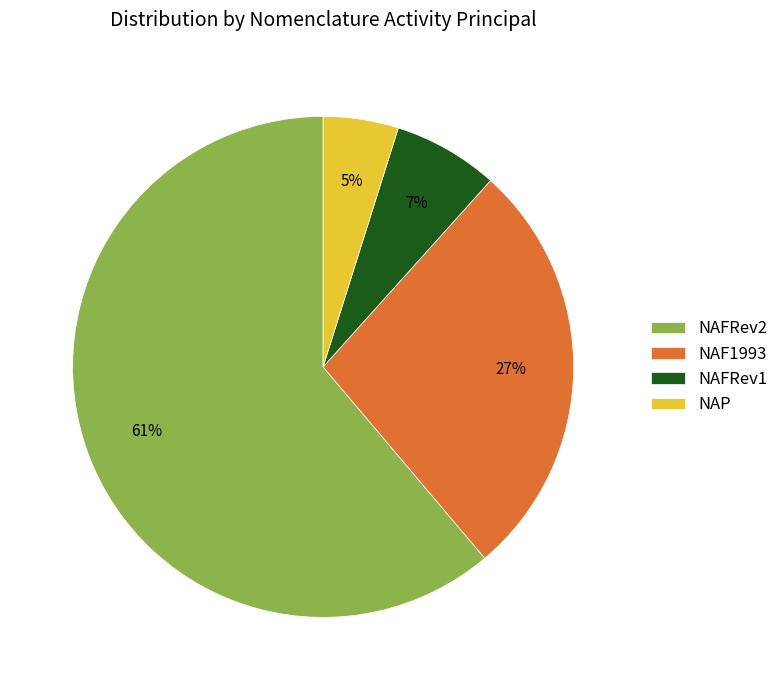

Is the sum of NAFRev1 and NAF1993 greater than half?

No